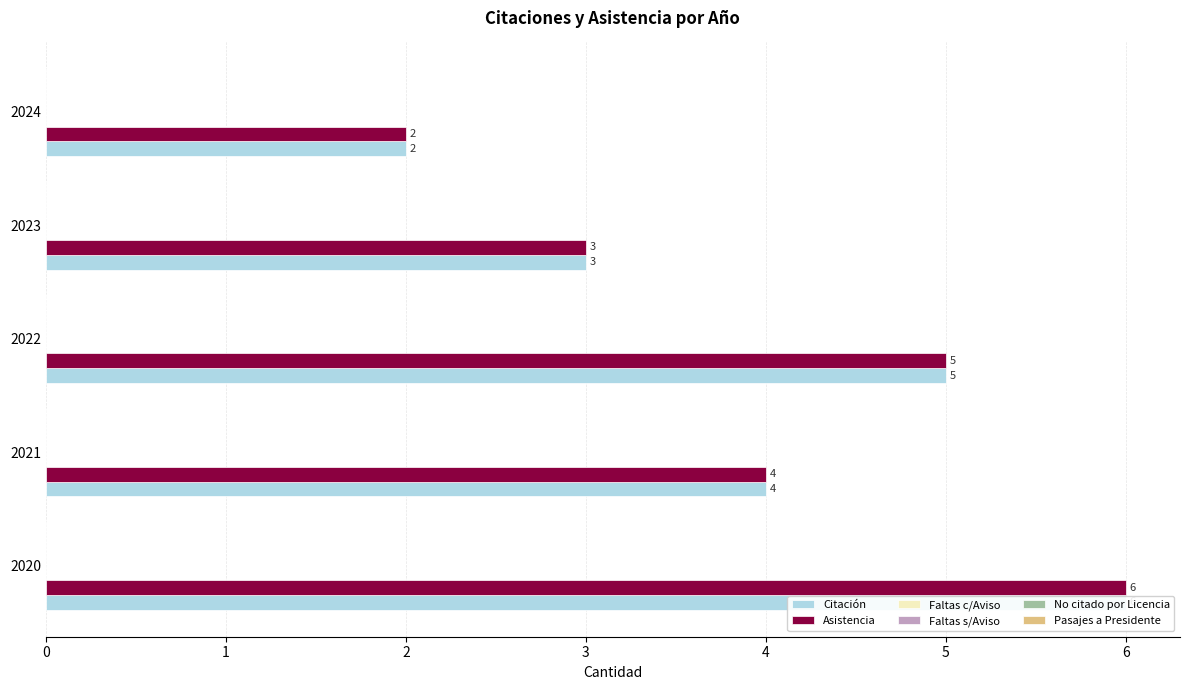

Count the number of data series in this chart.

6